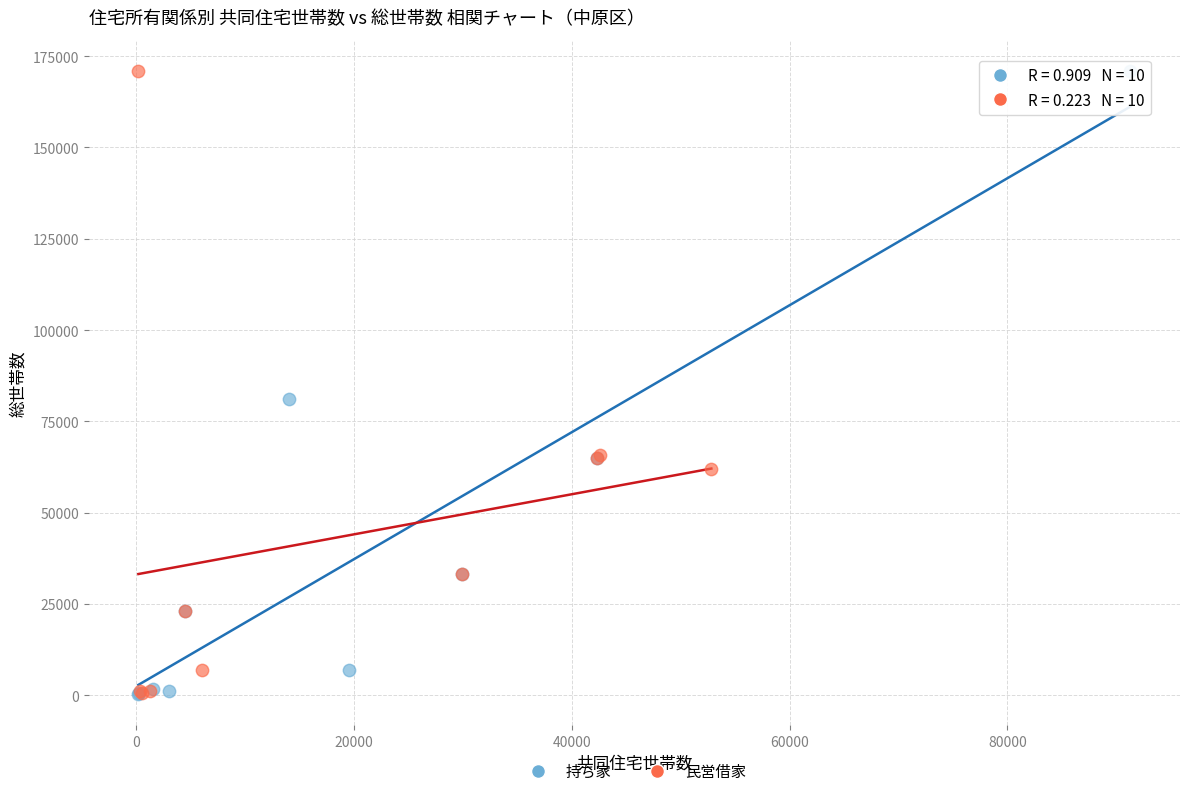

What are all the series names shown in the legend?

持ち家, 民営借家